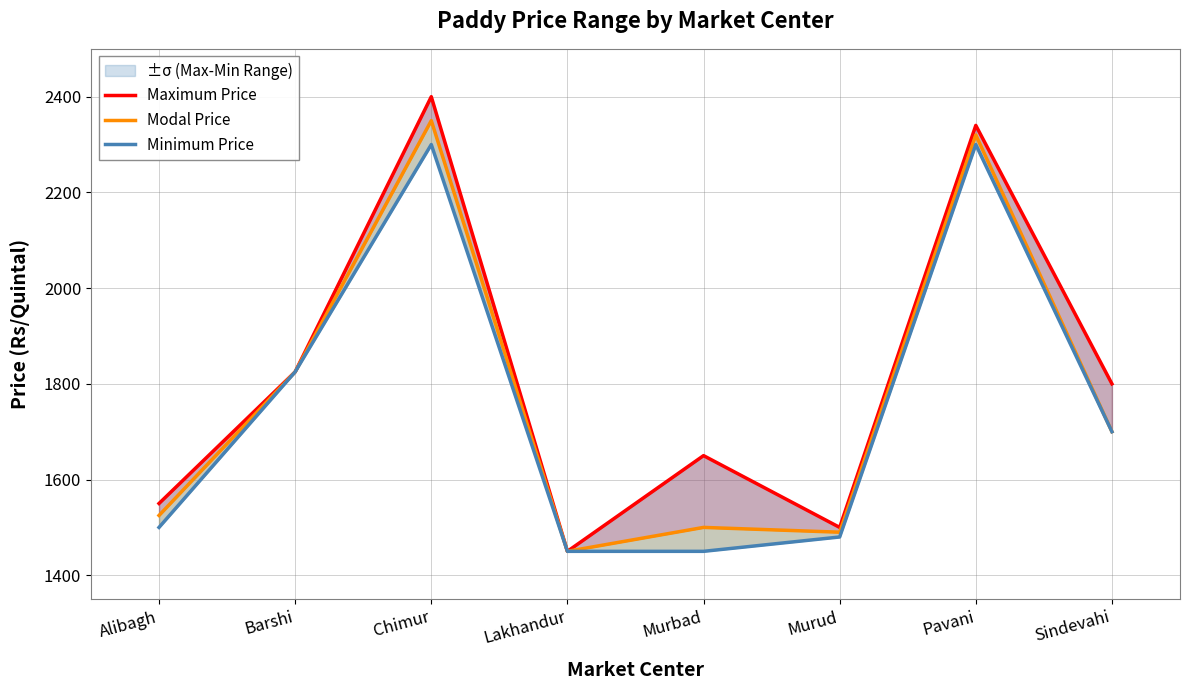

What is the lowest value of the Modal Price series?

1450